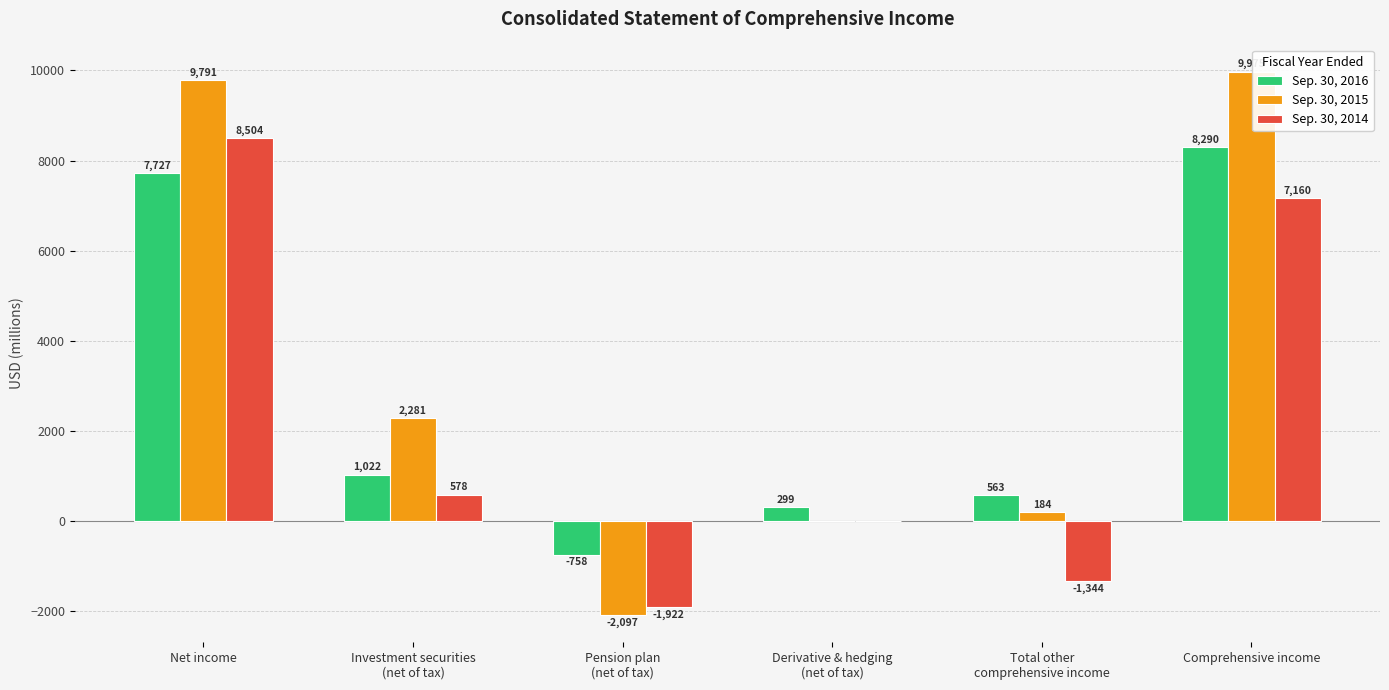

Where is Sep. 30, 2014 nearest to the value 3291?

Investment securities
(net of tax)